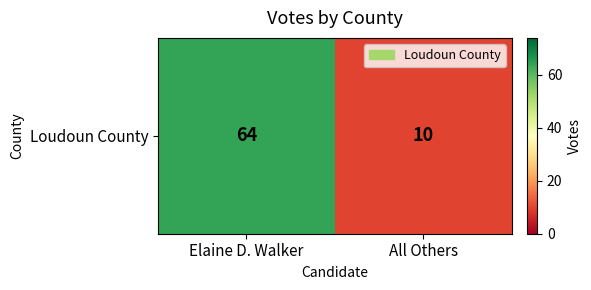

At which label is the value closest to 37?

Elaine D. Walker